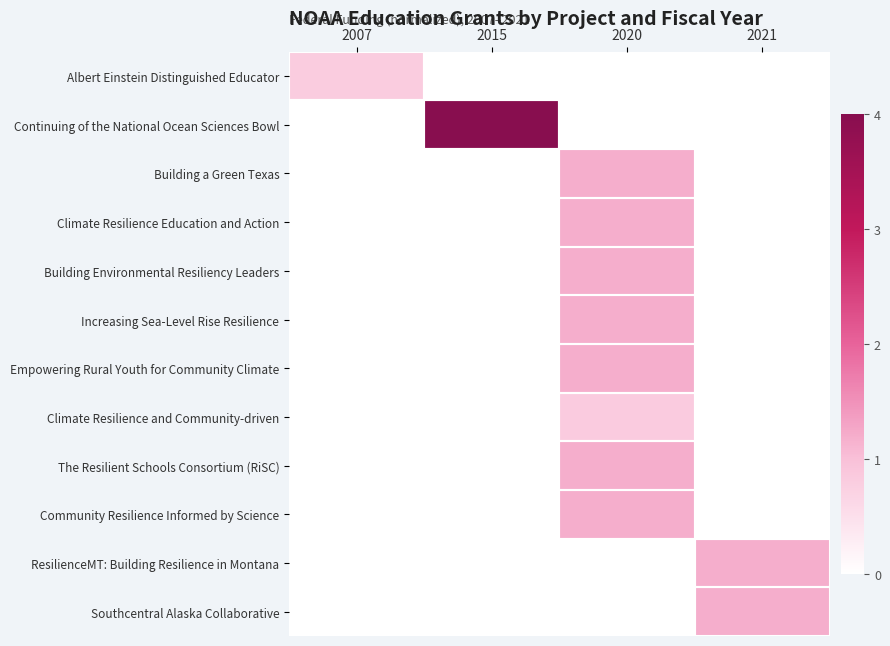

What is the difference between the highest and lowest values at 2021?

1.2